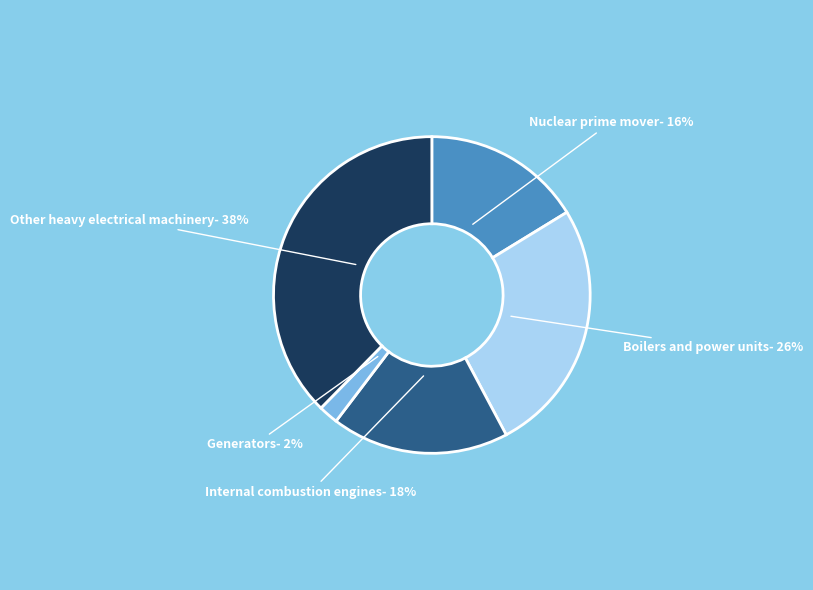

Does any single category account for the majority?

No